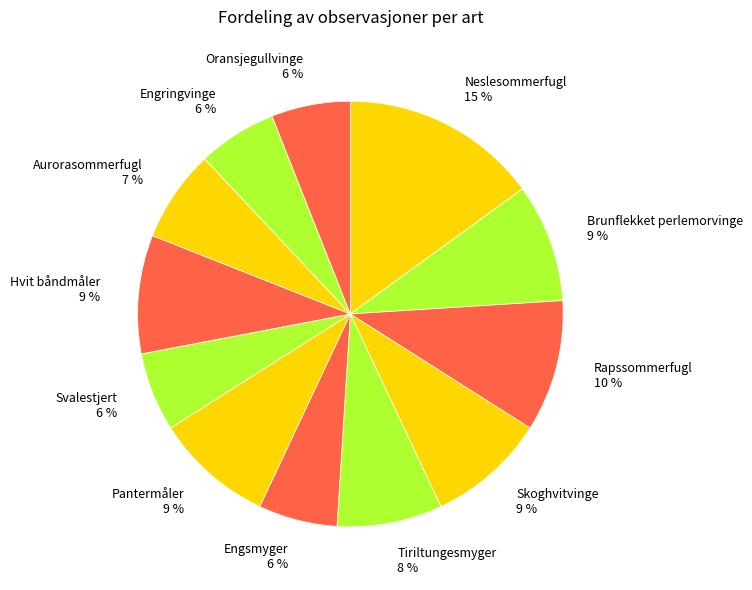

How many slices are in this pie chart?

12